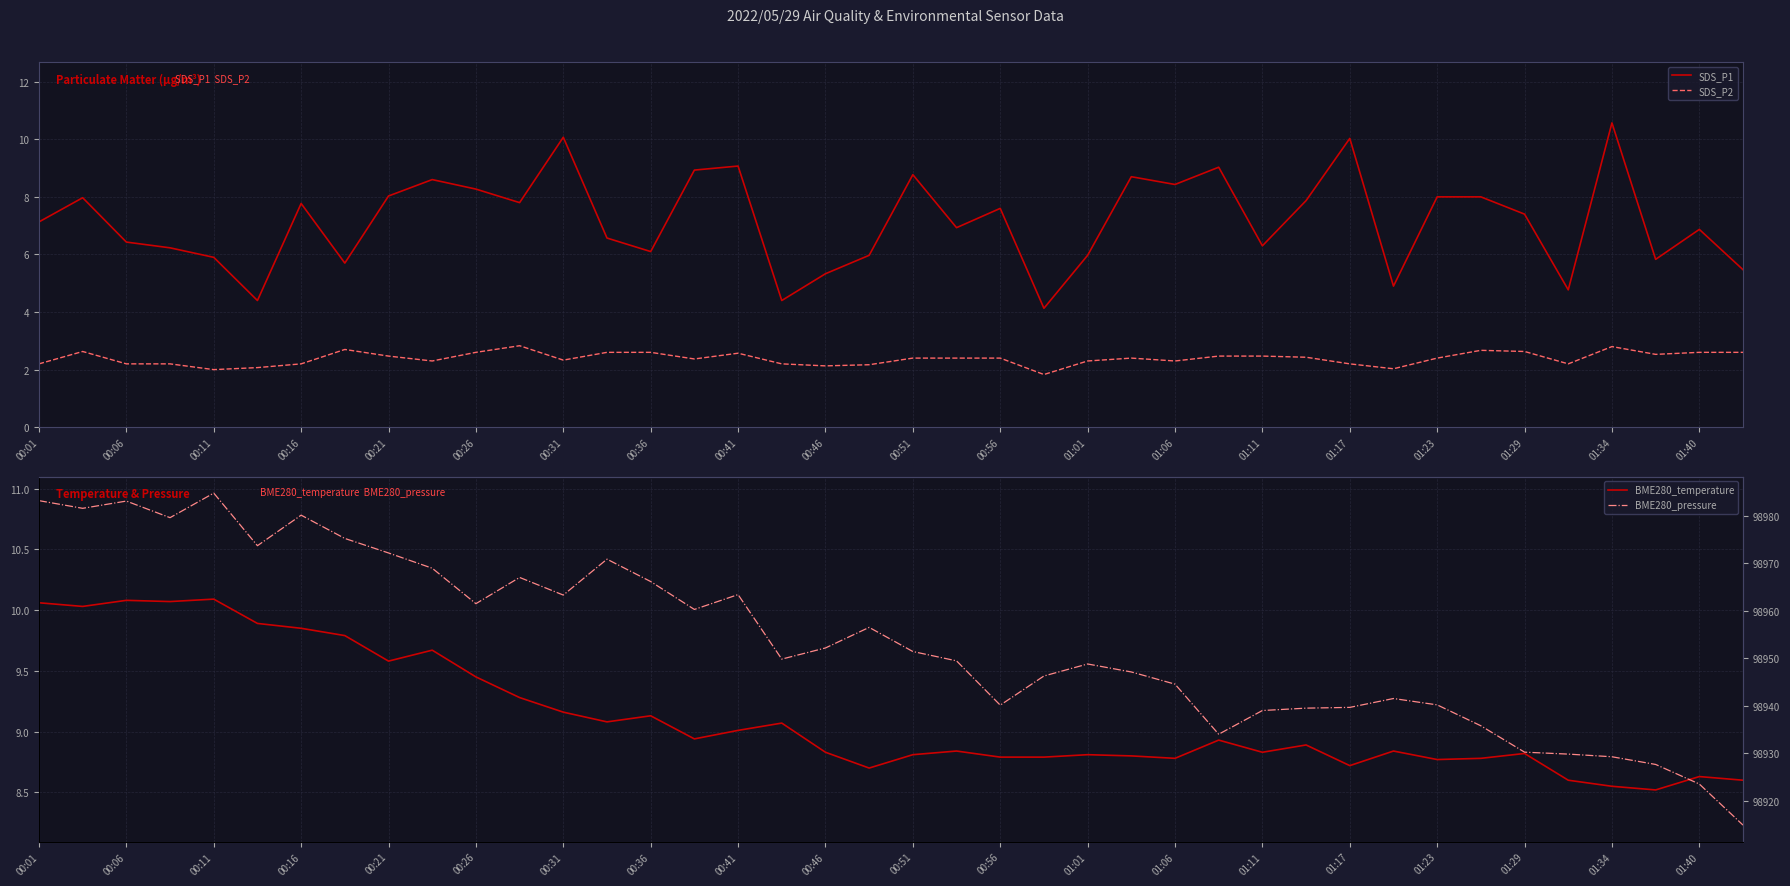

True or false: SDS_P2 has a value of 2.8 at 01:34.

True